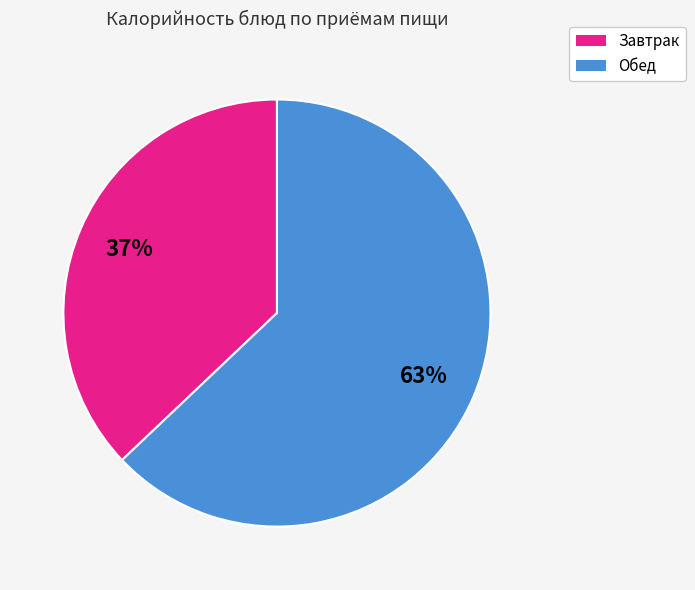

Is there any slice that represents more than half of the pie?

Yes